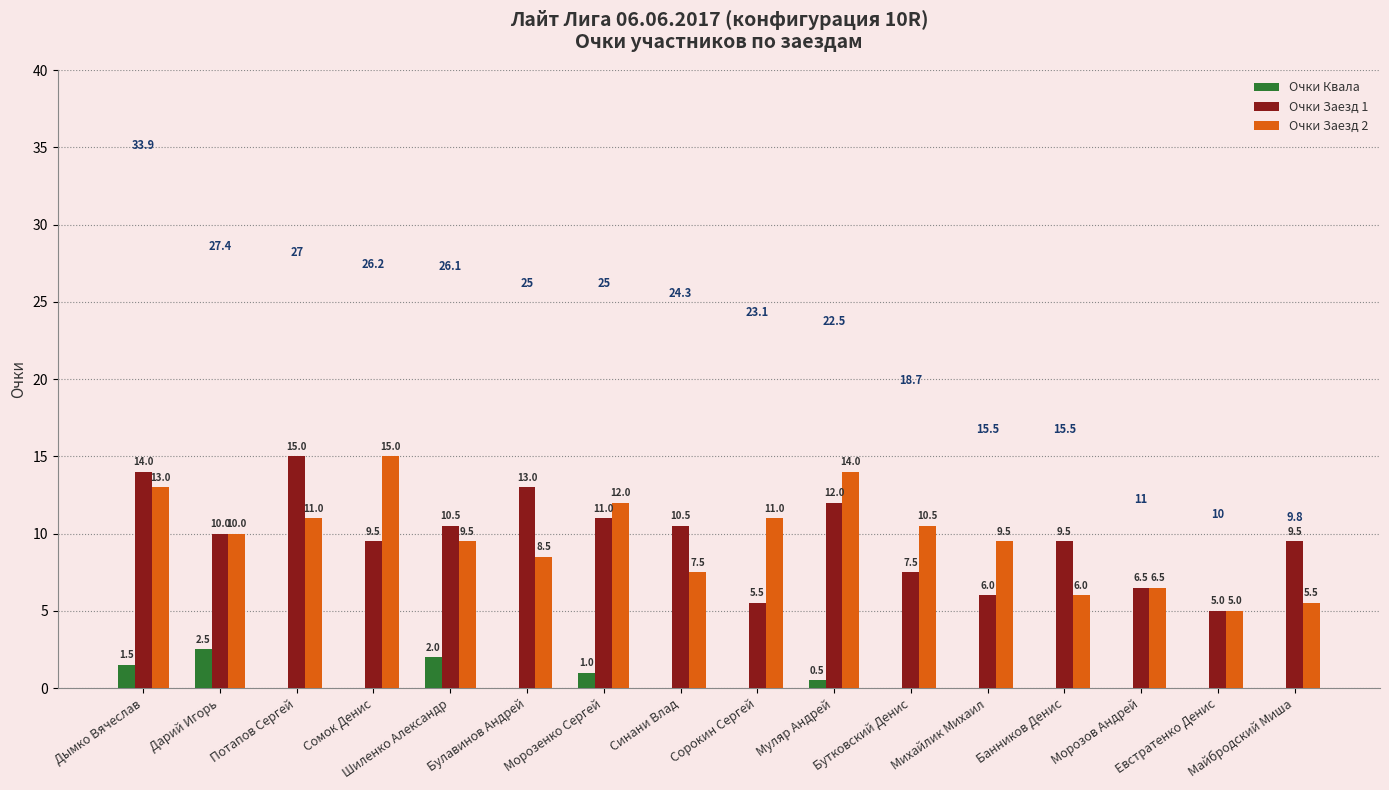

Is it true that Очки Заезд 1 equals 8.7 at Евстратенко Денис?

False